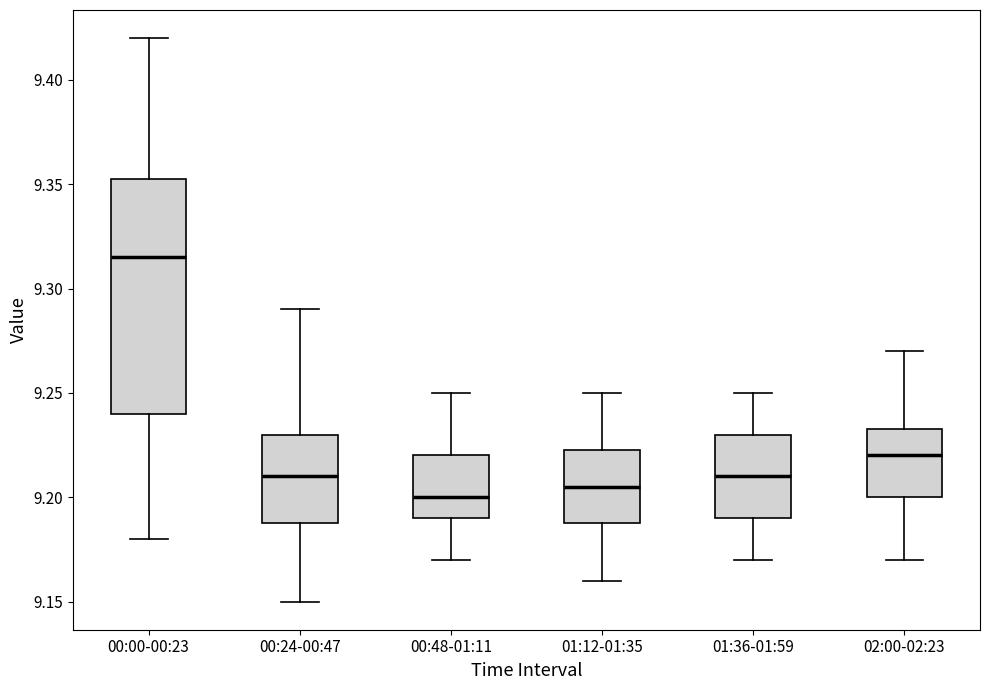

Reading left to right, read every box against the y-axis: the position of its median line, the range the box covers, and the ends of its whiskers. The values are not printed on the chart, so give them approximately, as read against the axis.

00:00-00:23: median 9.315, box 9.240 to 9.355, whiskers 9.180 to 9.420
00:24-00:47: median 9.210, box 9.190 to 9.230, whiskers 9.150 to 9.290
00:48-01:11: median 9.200, box 9.190 to 9.220, whiskers 9.170 to 9.250
01:12-01:35: median 9.205, box 9.190 to 9.225, whiskers 9.160 to 9.250
01:36-01:59: median 9.210, box 9.190 to 9.230, whiskers 9.170 to 9.250
02:00-02:23: median 9.220, box 9.200 to 9.235, whiskers 9.170 to 9.270